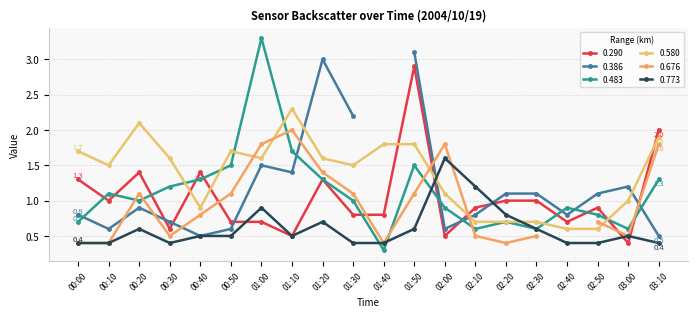

Is the value of 0.773 at 01:00 greater than the value of 0.290 at 01:10?

Yes